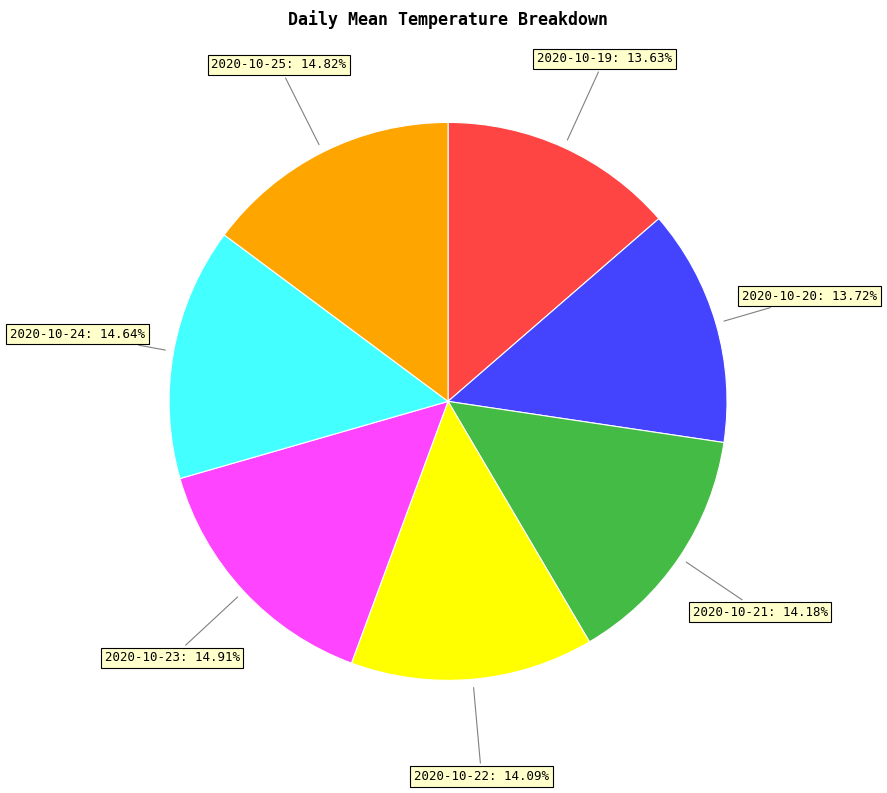

Count the number of slices in the pie.

7